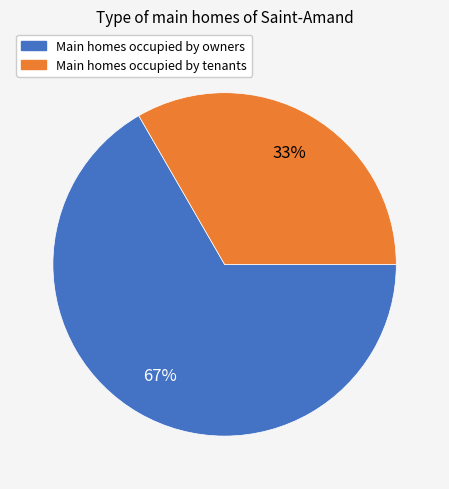

To the nearest percent, what is the average slice percentage?

50%